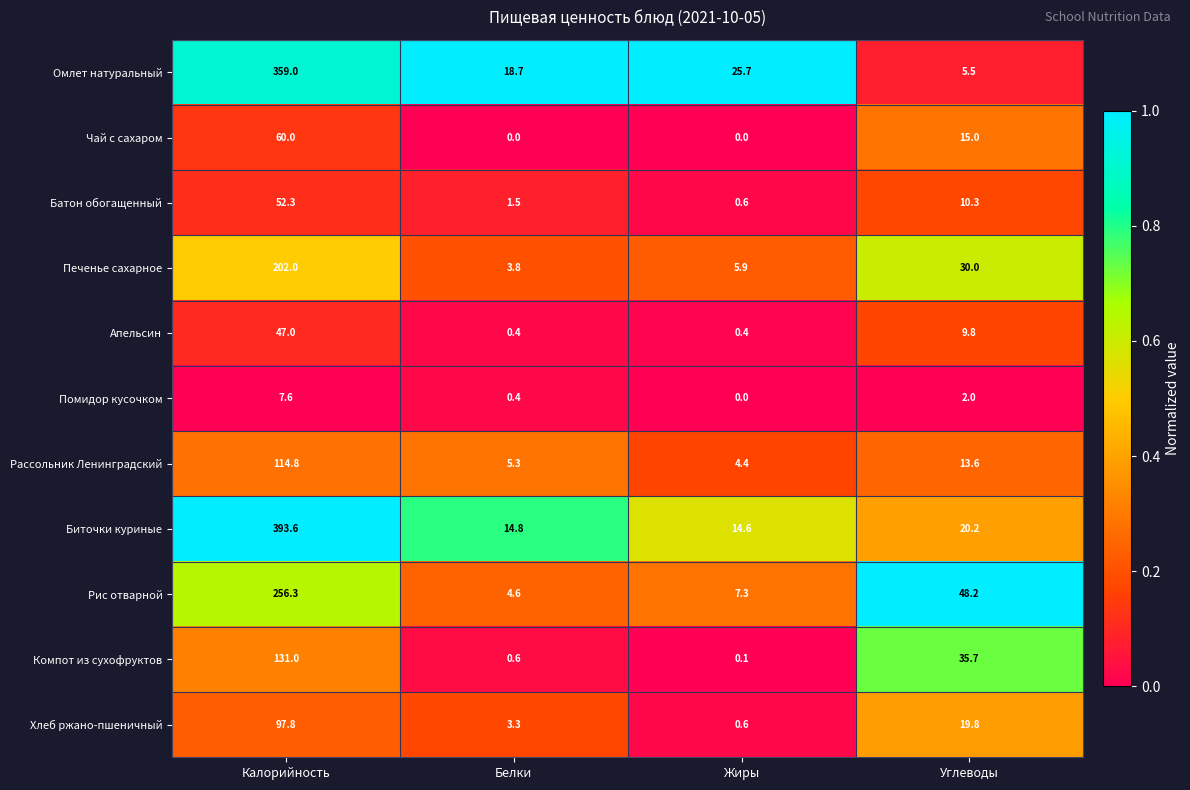

What is the average value of the Чай с сахаром series?

18.8